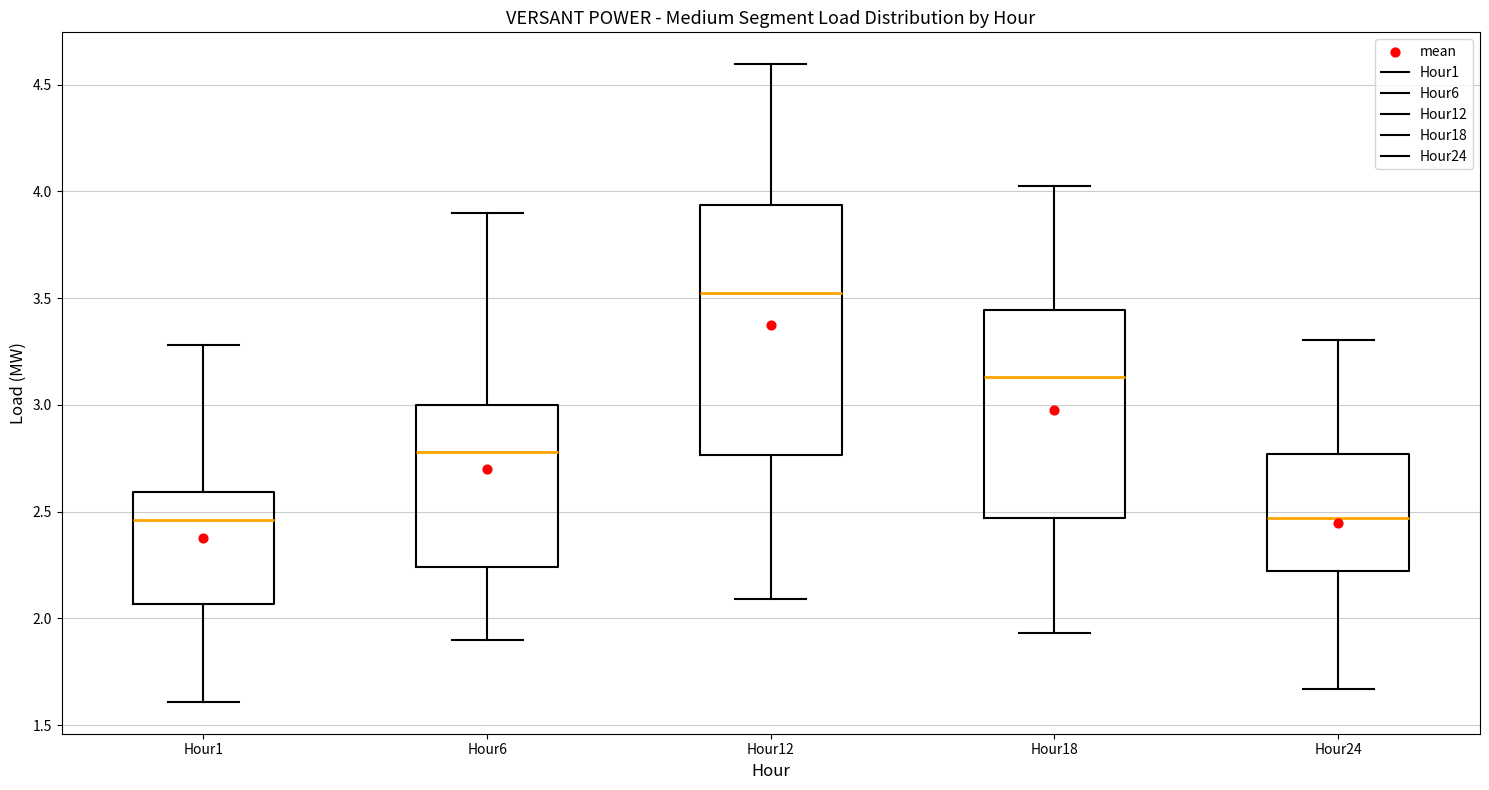

Where is the upper edge of the box for Hour12 on the y-axis? The values are not printed on the chart, so give them approximately, as read against the axis.

3.95